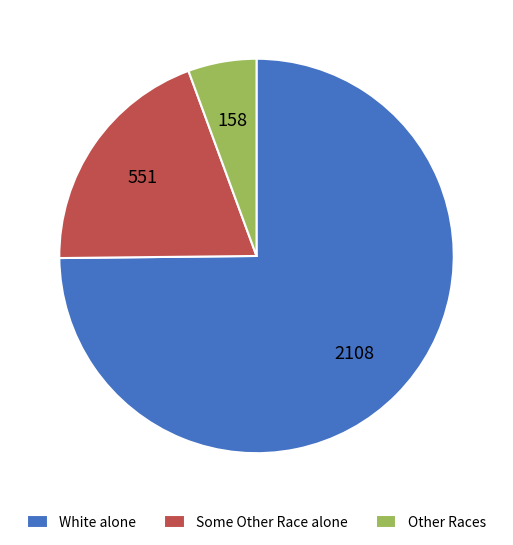

Between White alone and Other Races, which is larger?

White alone